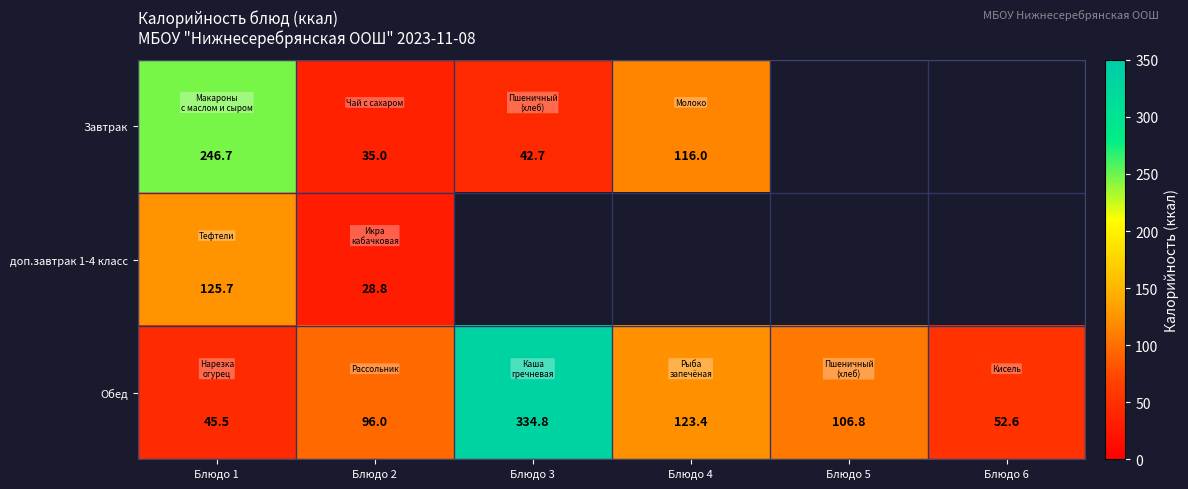

Which has a higher value, Блюдо 6 or Блюдо 5?

Блюдо 5